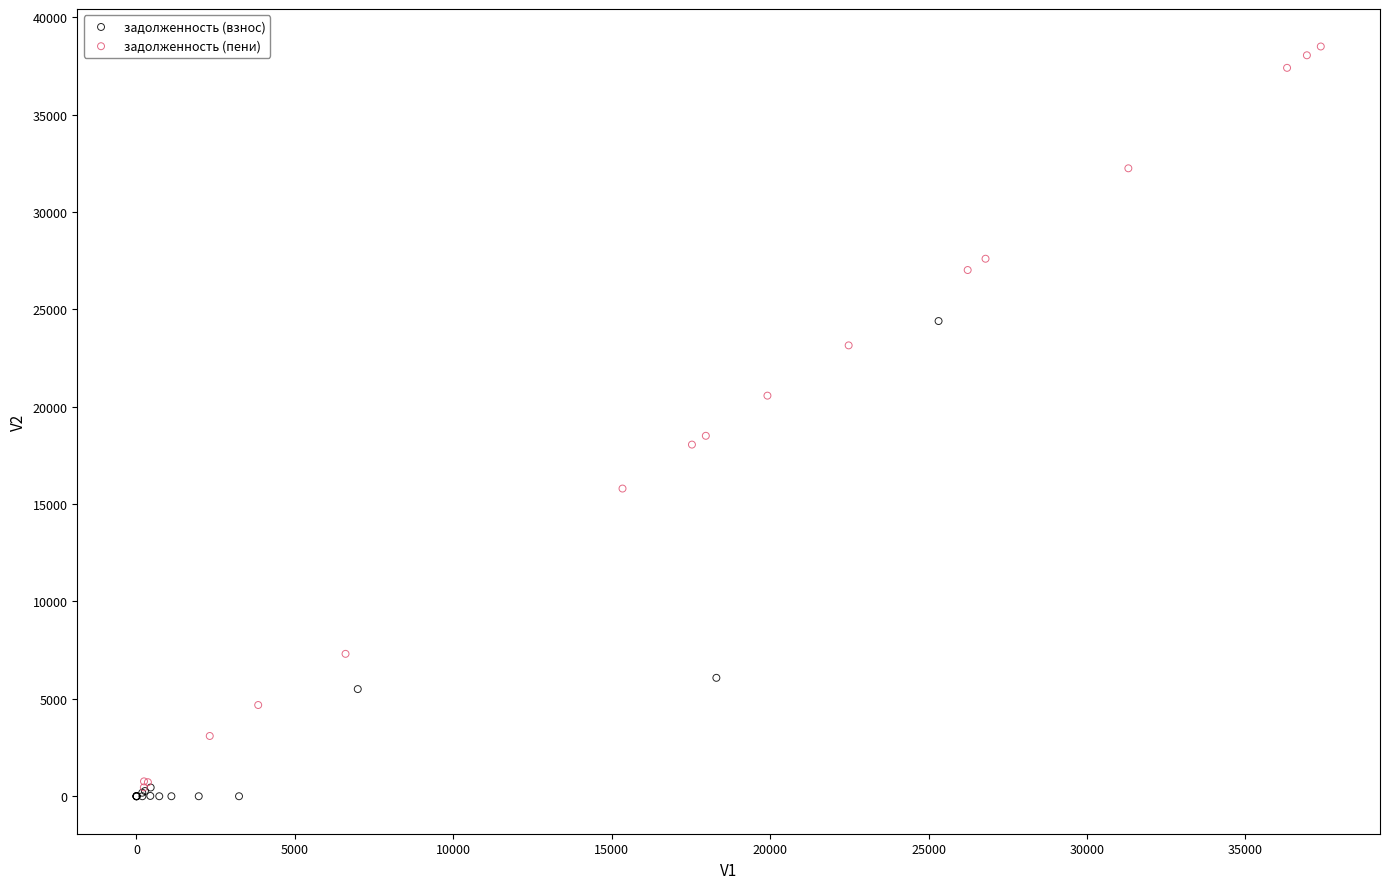

Which series reaches the minimum Y coordinate?

задолженность (взнос)